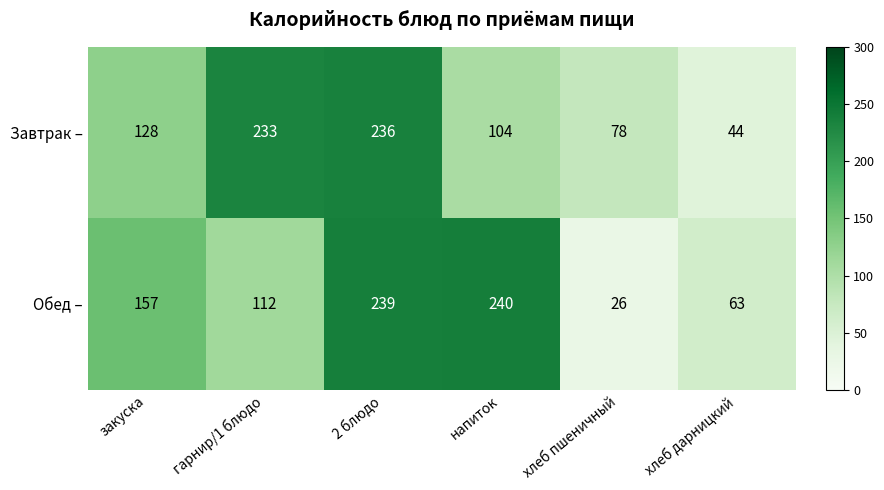

How many values in the Завтрак – series are below 128?

3